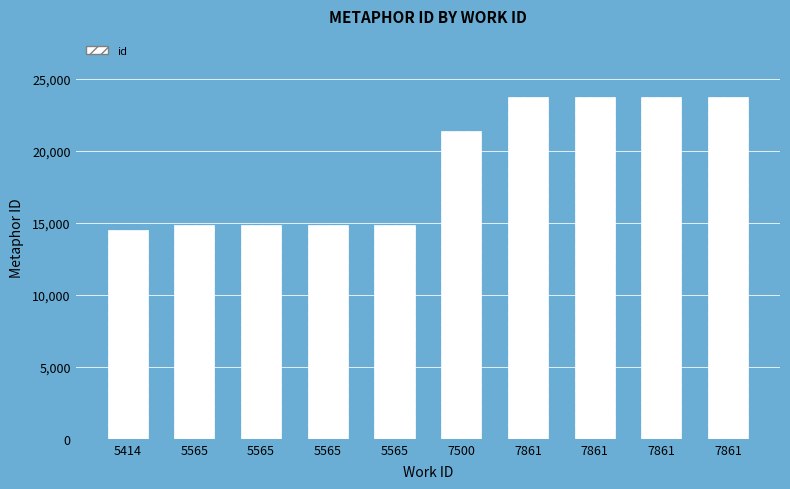

Is it true that the value at 5565 is 14874?

True